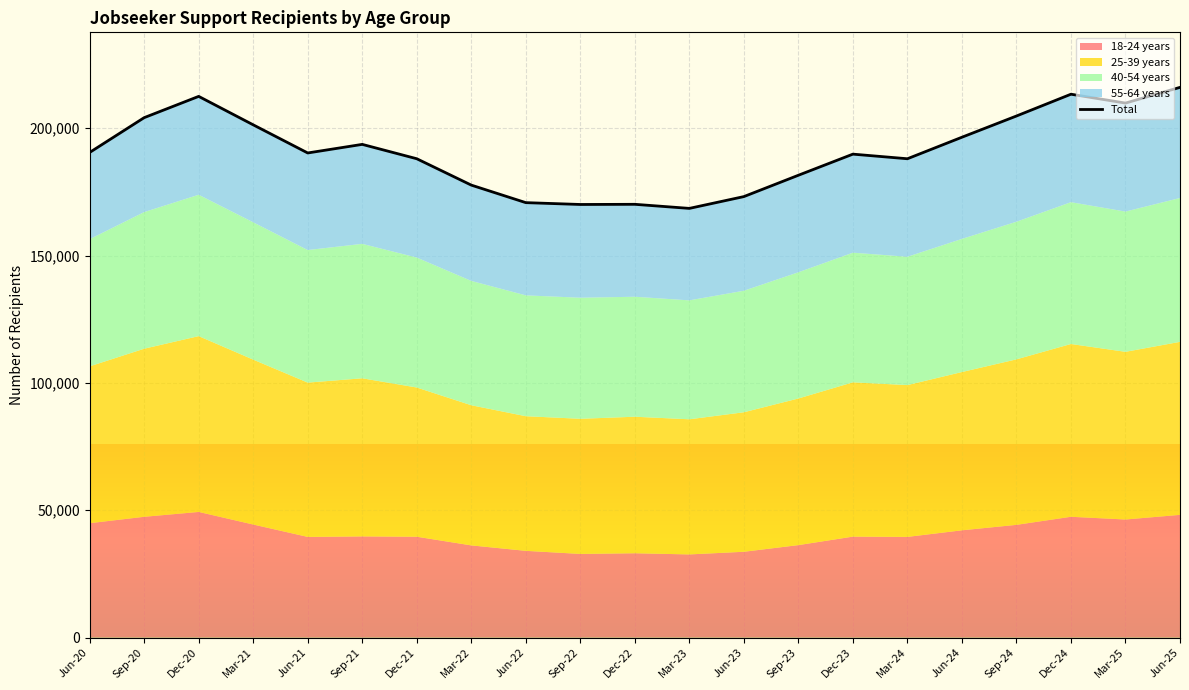

At which label does the data first exceed 190257?

Jun-20